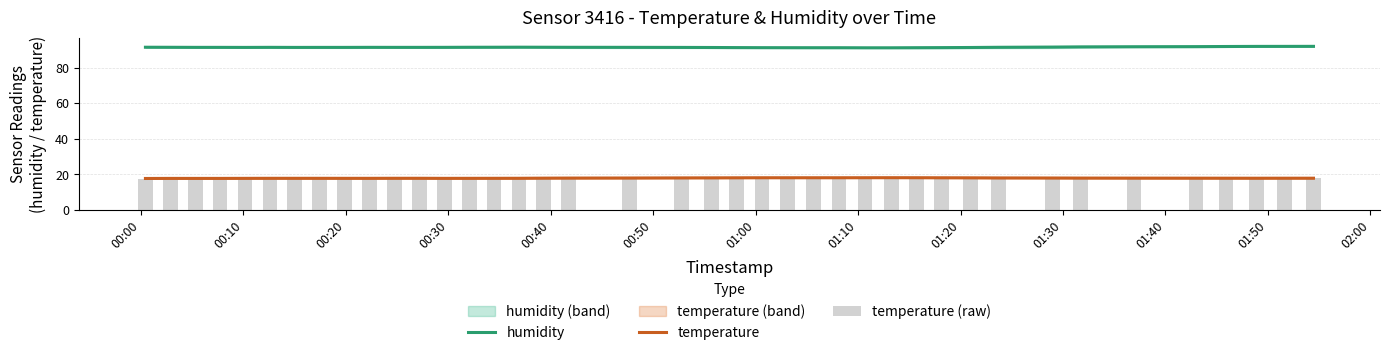

What is the average value of the humidity series?

91.5